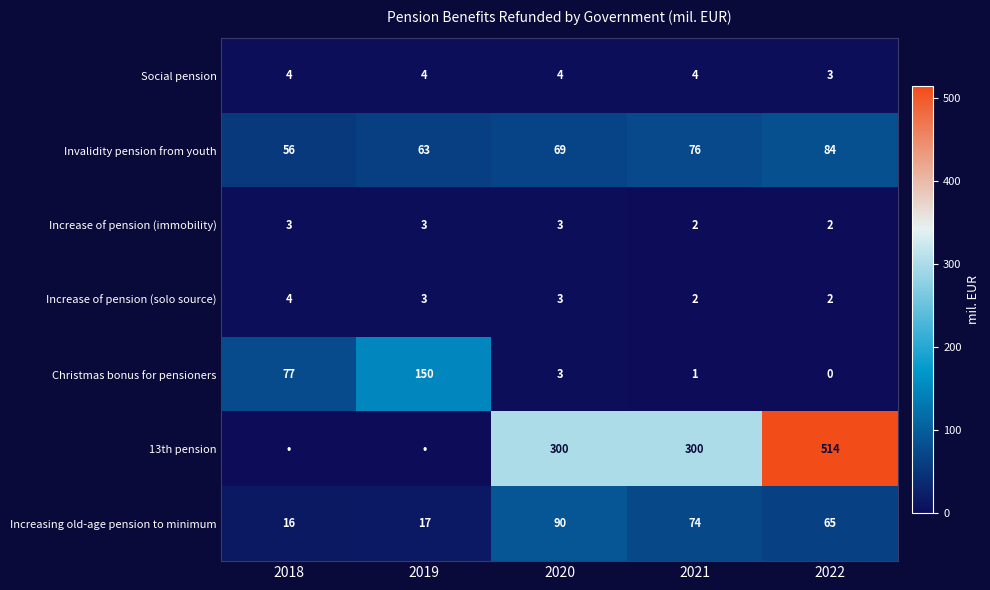

True or false: Increasing old-age pension to minimum has a value of 123 at 2021.

False